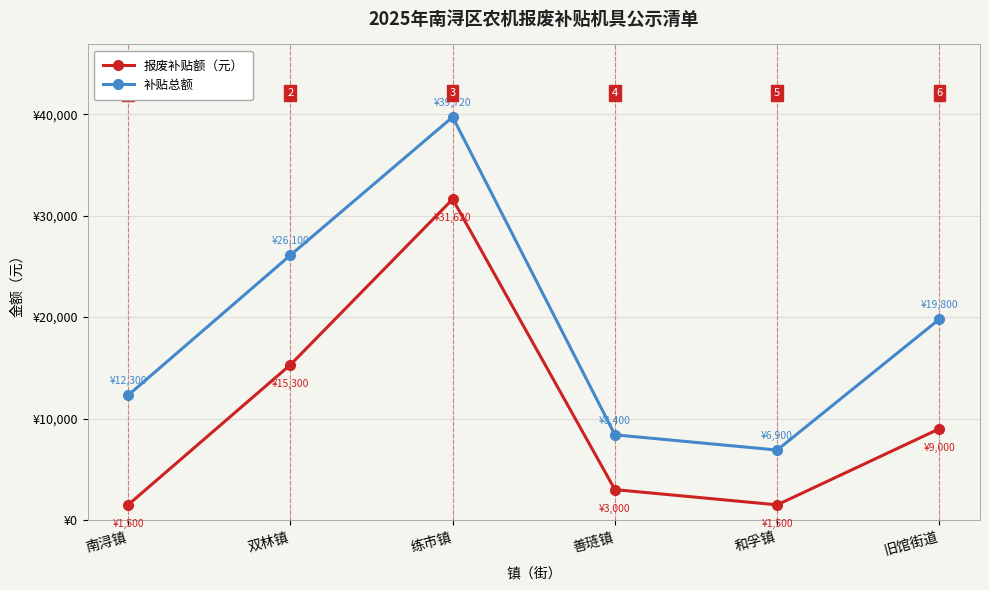

Where is the first local maximum for 报废补贴额（元）?

练市镇